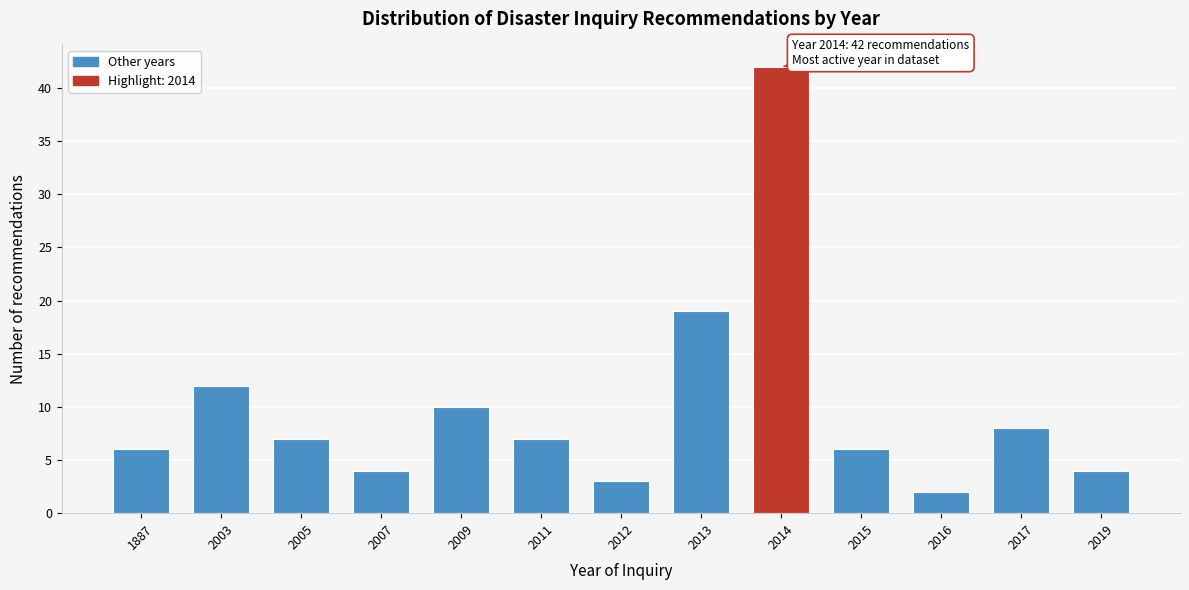

Reading left to right, what are all the values shown in this chart?

6	12	7	4	10	7	3	19	42	6	2	8	4